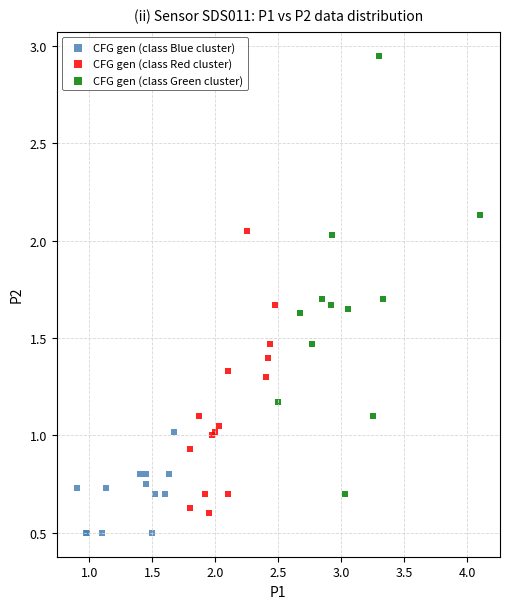

Which series has the largest Y range (max minus min)?

CFG gen (class Green cluster)